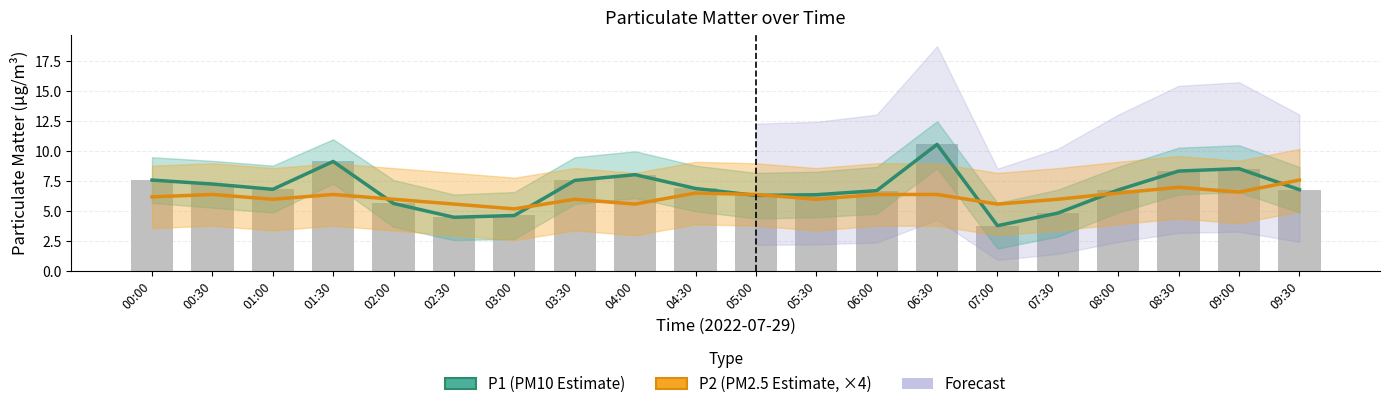

At which category is the sum across all series the highest?

06:30